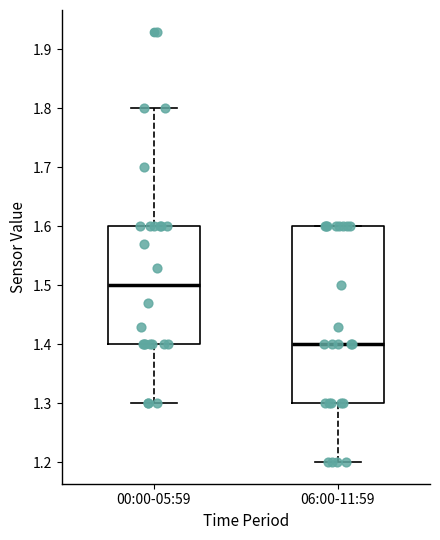

Which box's median line is the lowest?

06:00-11:59